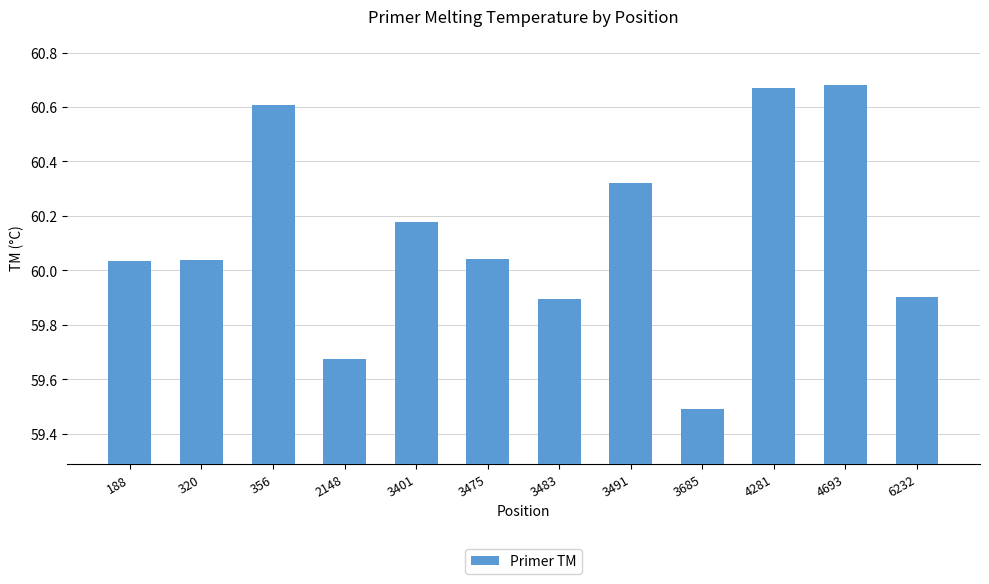

At which label does the data first exceed 60?

188